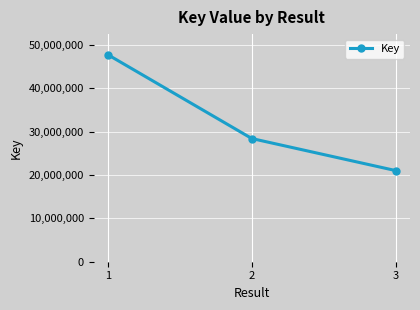

What is the change in value from 1 to 3?

-26701430